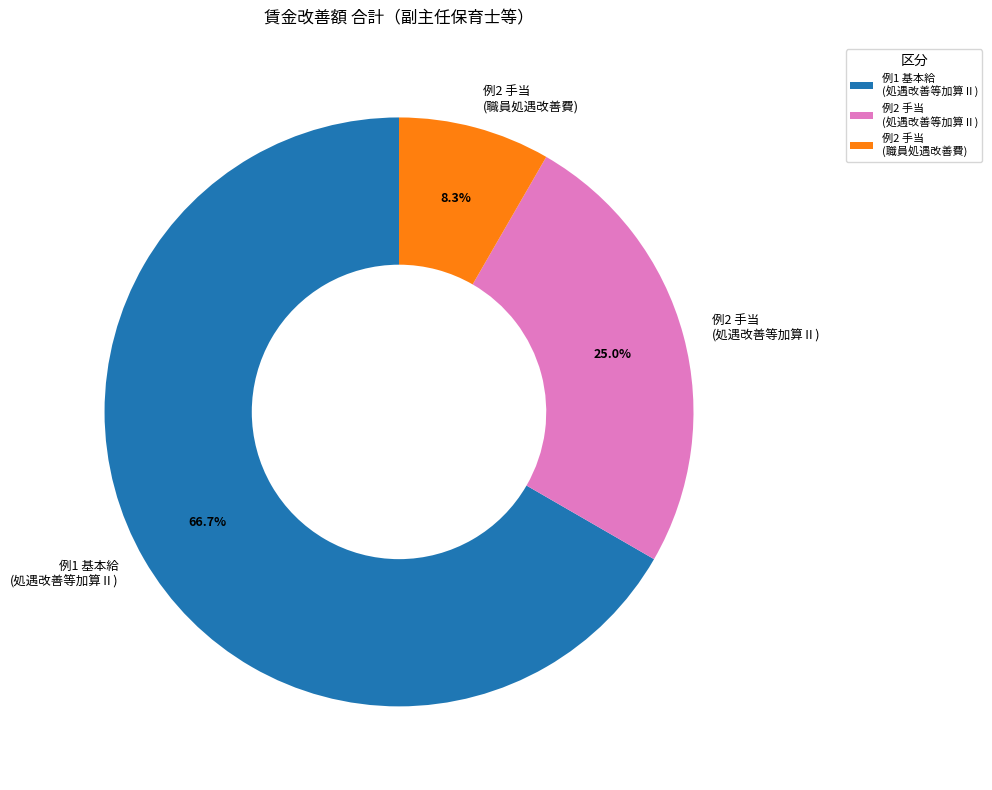

How many segments does this pie chart have?

3